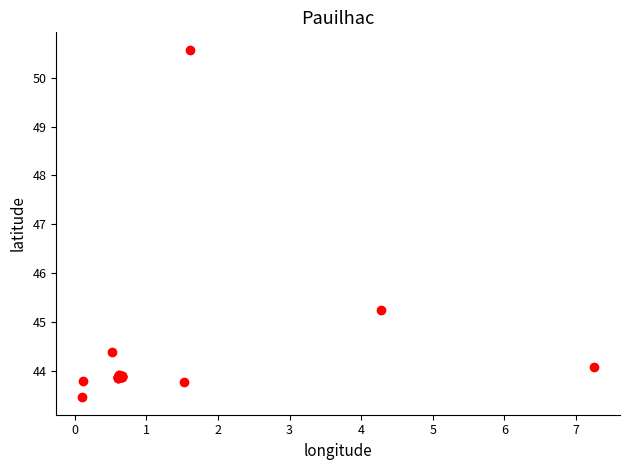

What Y value in the scatter plot is closest to 47?

45.2